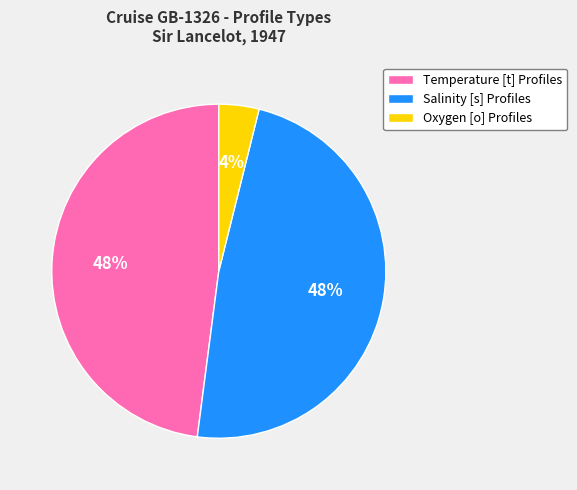

Count the number of slices in the pie.

3